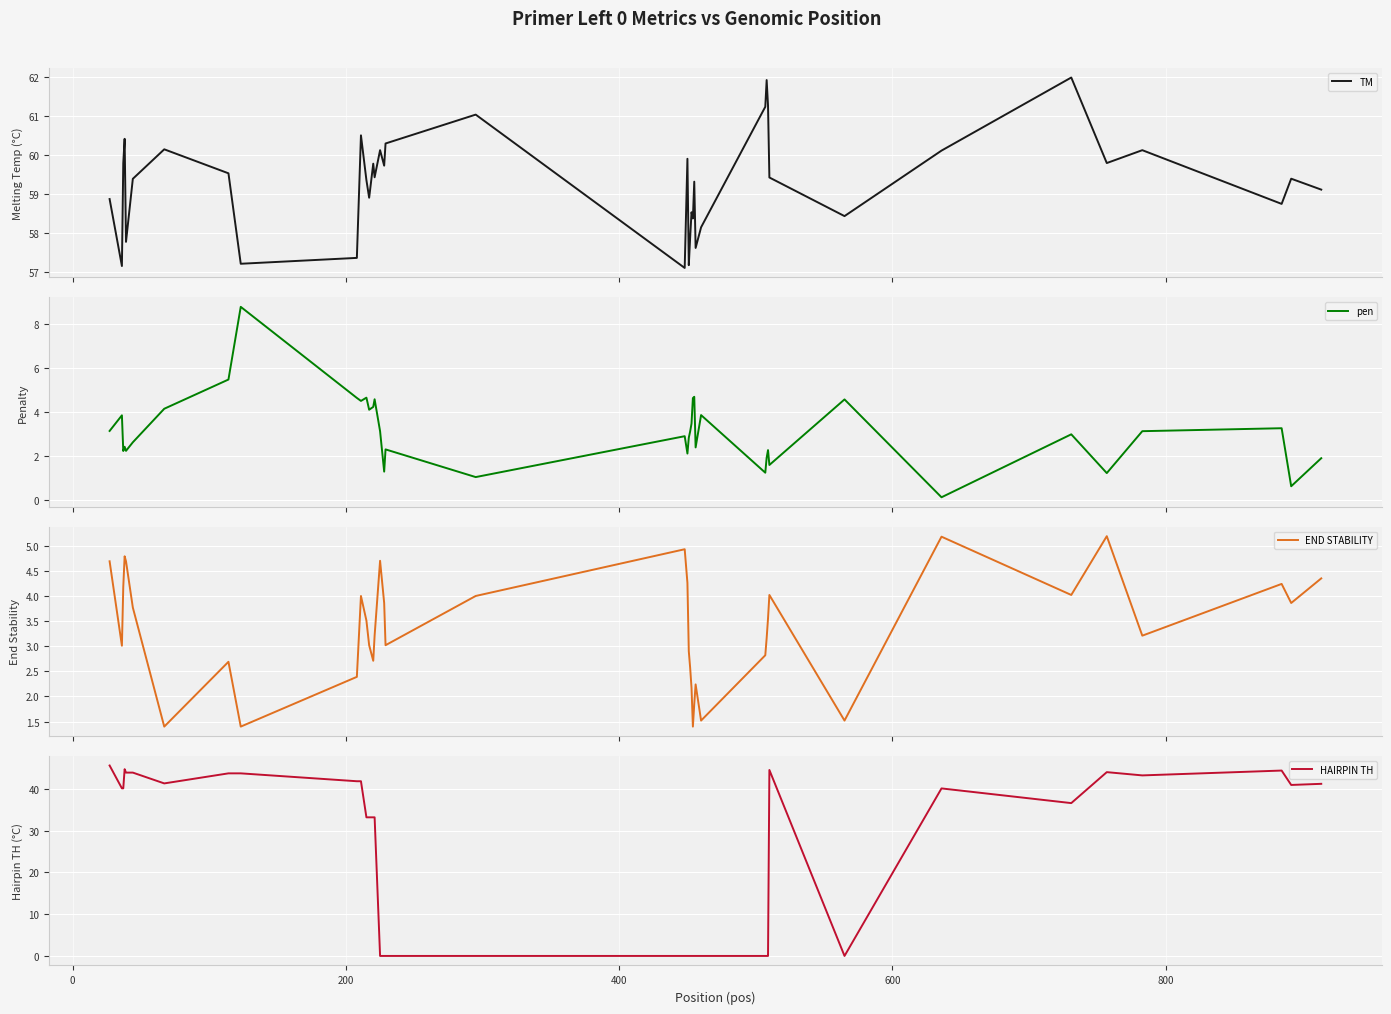

After their last crossing, which series has the higher values: HAIRPIN TH or pen?

HAIRPIN TH